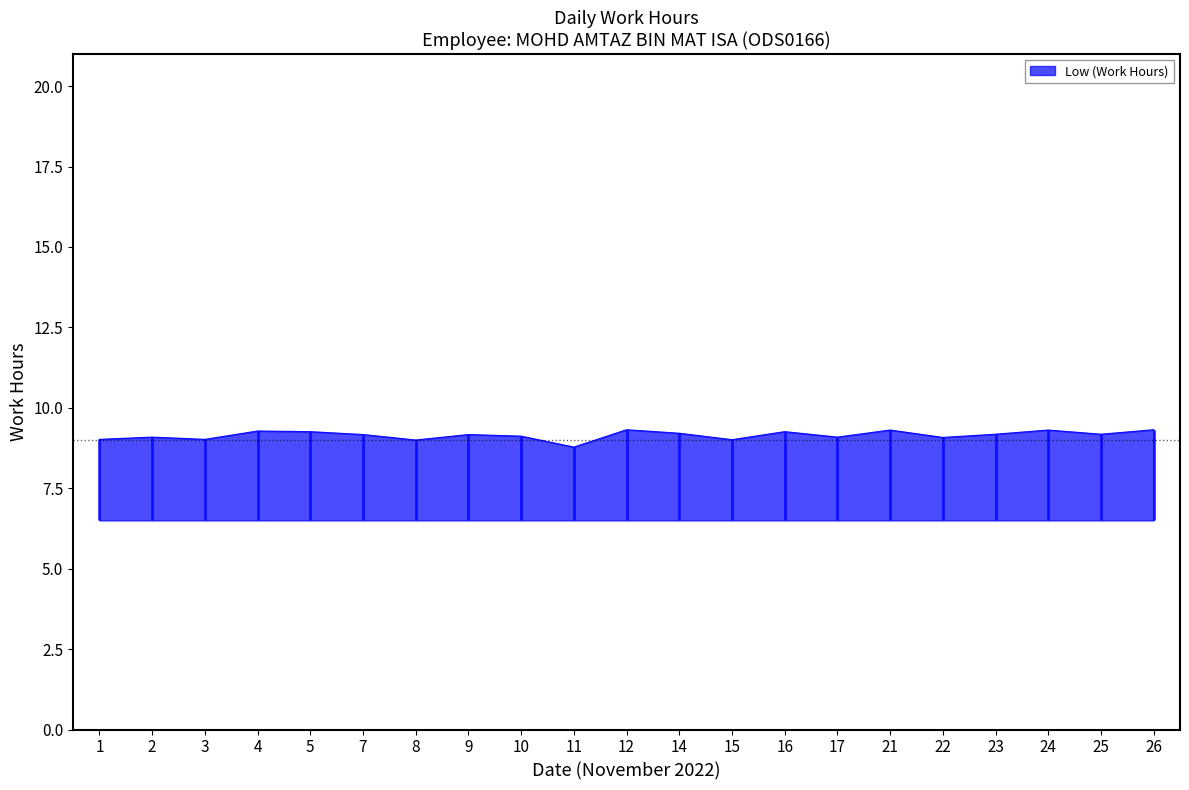

Read the value at 17.

9.1